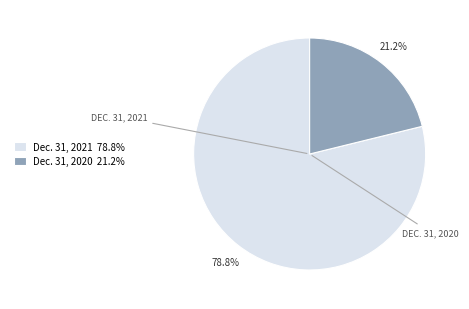

Rank the categories by value from lowest to highest.

Dec. 31, 2020 21.2%, Dec. 31, 2021 78.8%